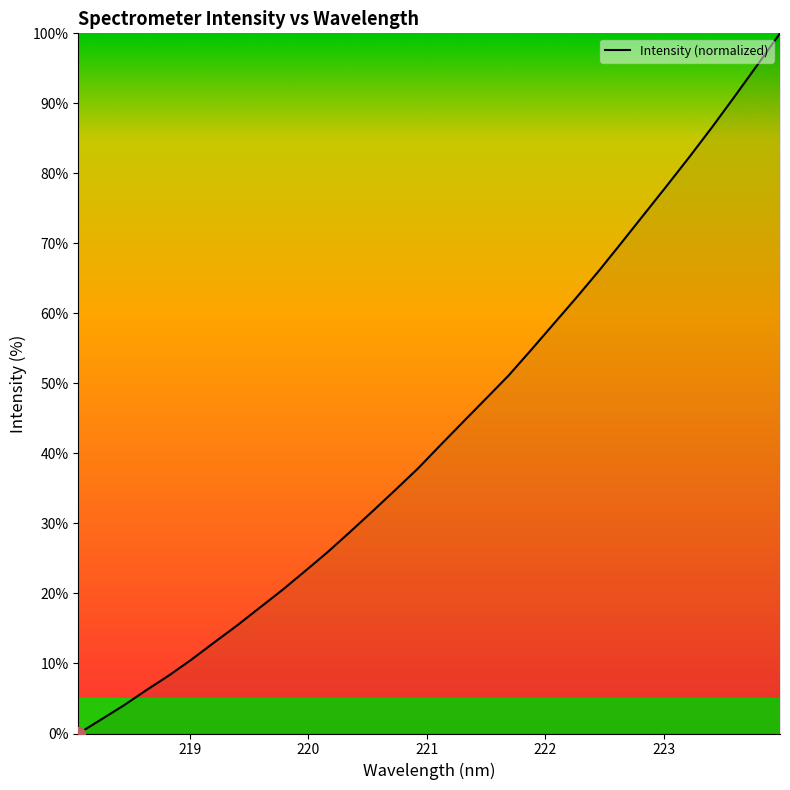

What is the maximum value shown in the chart?

100.0